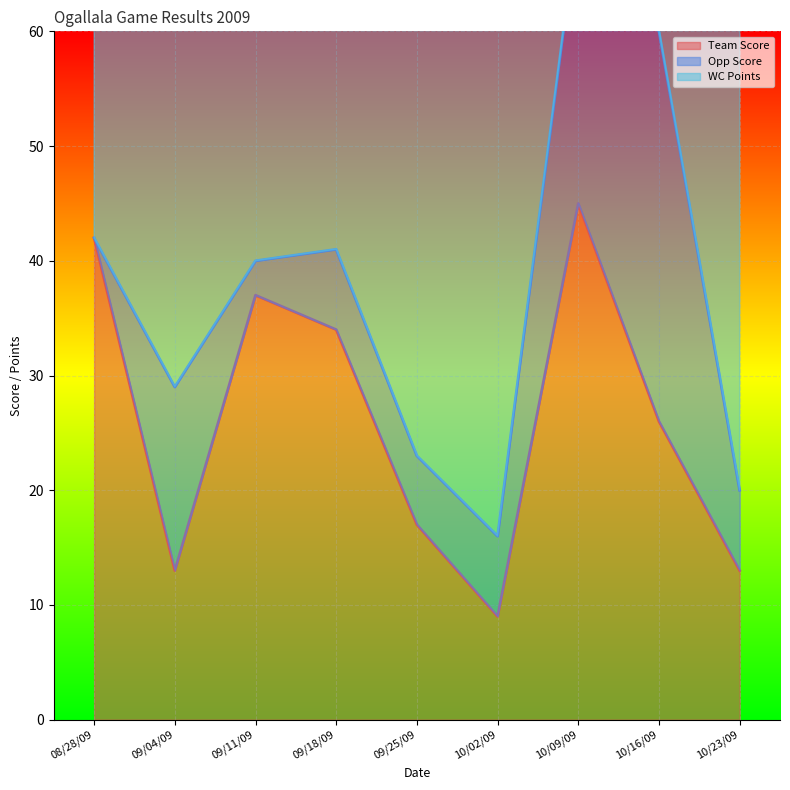

Reading left to right, list all the values displayed in this chart.

Team Score: 42	13	37	34	17	9	45	26	13
Opp Score: 0	16	3	7	6	7	25	34	7
WC Points: 42	40	42	42	42	47	42	35	52